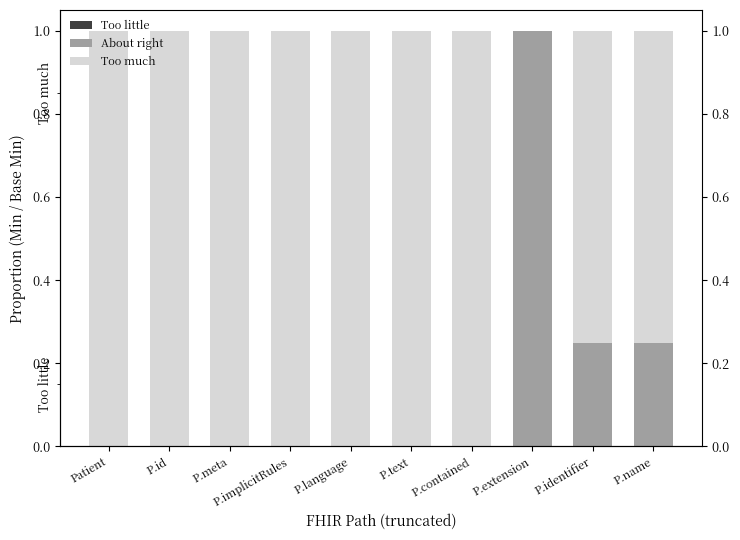

What is the difference between the maximum and minimum values in the About right series?

1.0